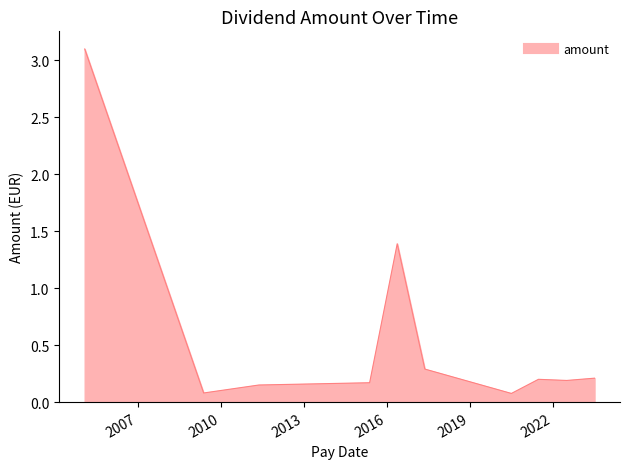

What is the maximum value shown in the chart?

3.1